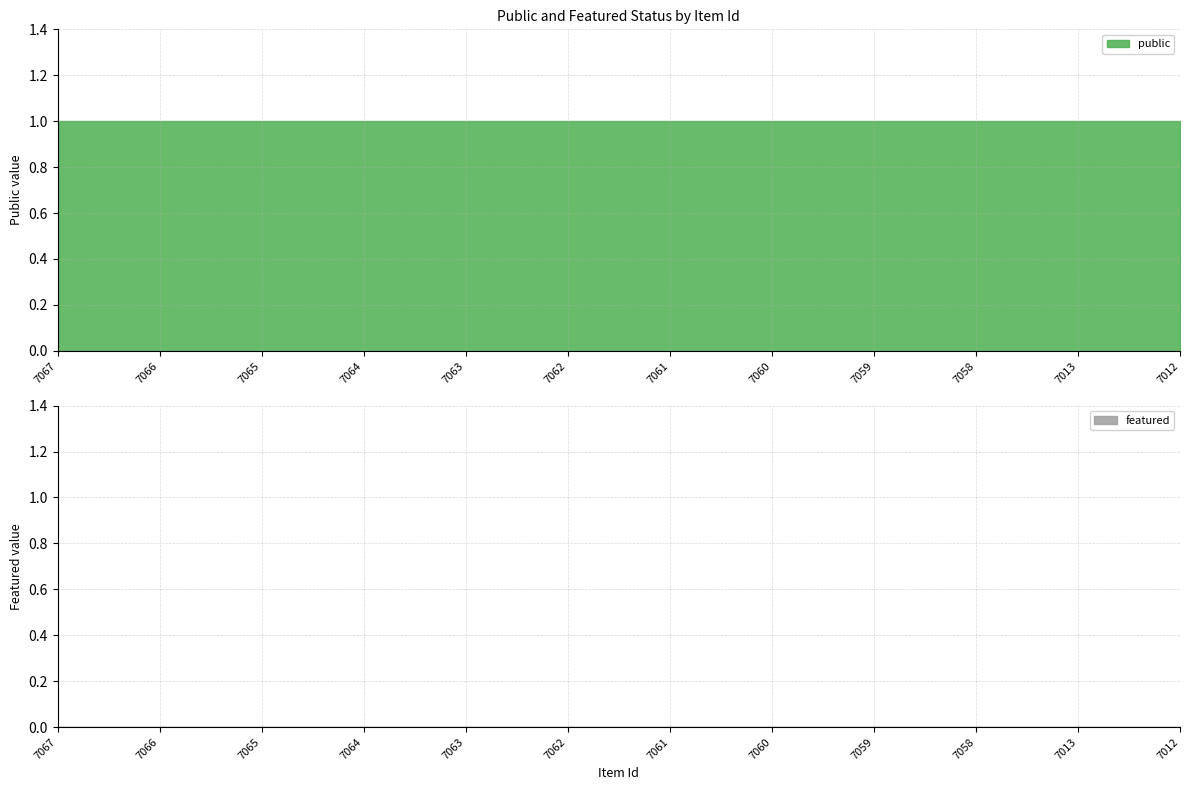

True or false: public has more than 0 points higher than both neighbors.

False